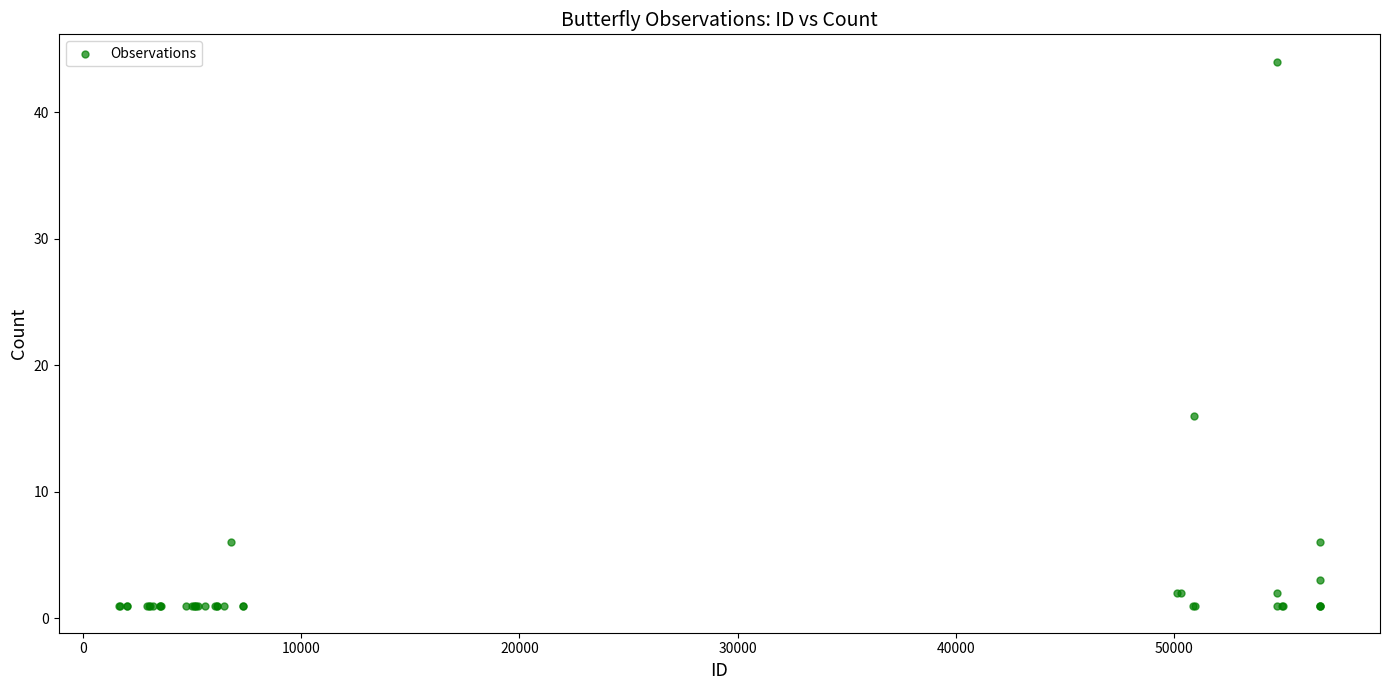

What Y value in the scatter plot is closest to 22?

16